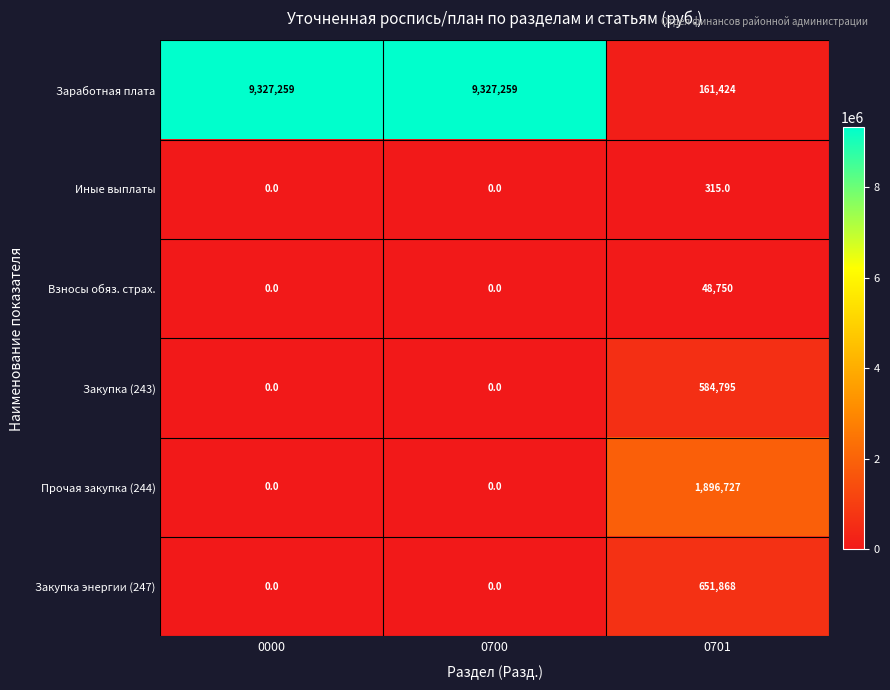

Which series has the widest spread of values?

Заработная плата